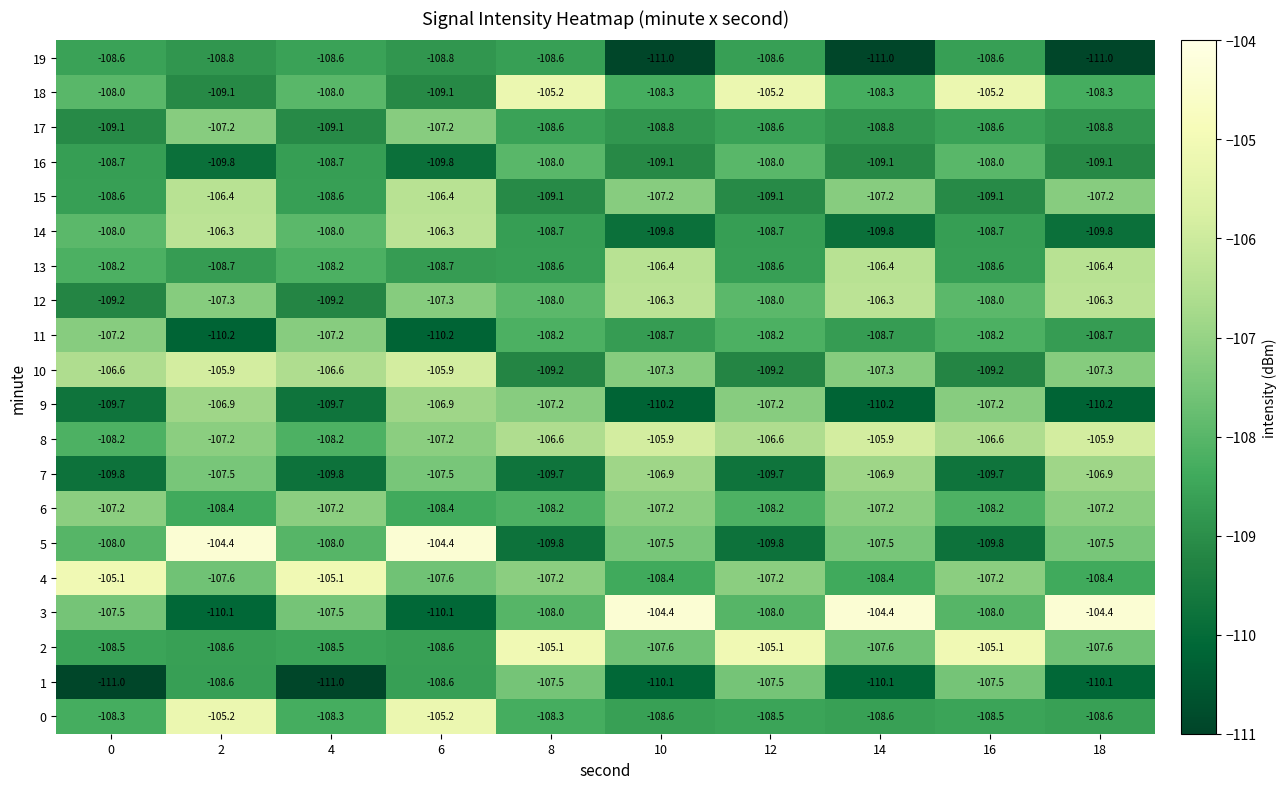

What is the total value across all series at 18?

-2159.7